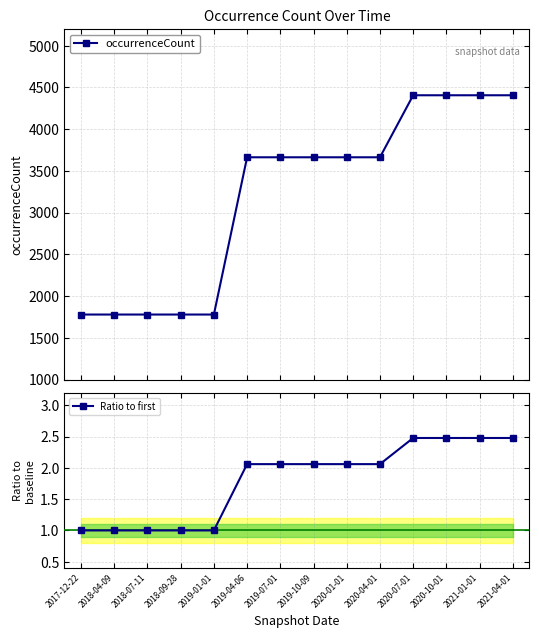

What is the minimum value shown in the chart?

1.0